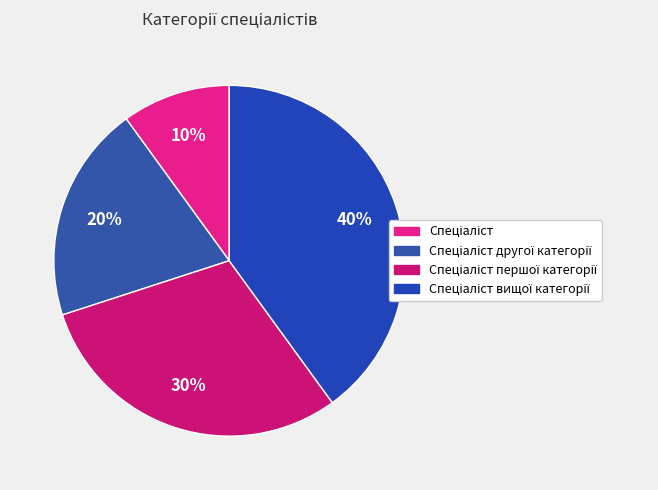

How many segments does this pie chart have?

4